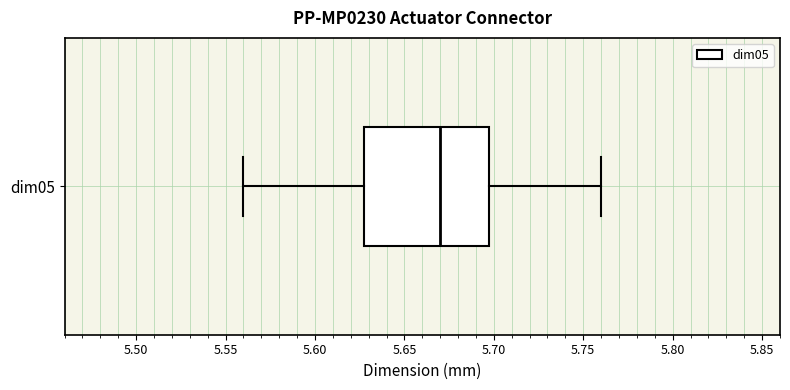

Transcribe this box plot: give where the median line is, the range the box spans, and where the two whiskers end, as read against the x-axis. The values are not printed on the chart, so give them approximately, as read against the axis.

median 5.67, box 5.63 to 5.70, whiskers 5.56 to 5.76